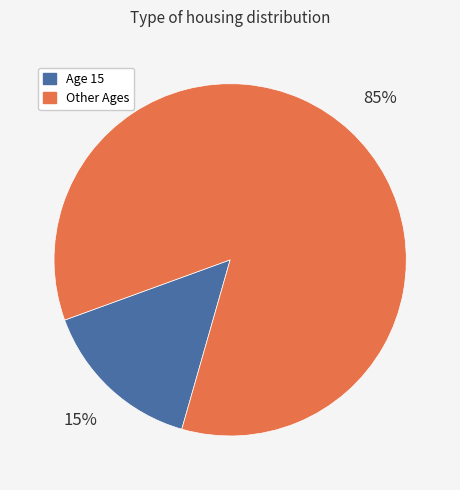

Is there any slice that represents more than half of the pie?

Yes